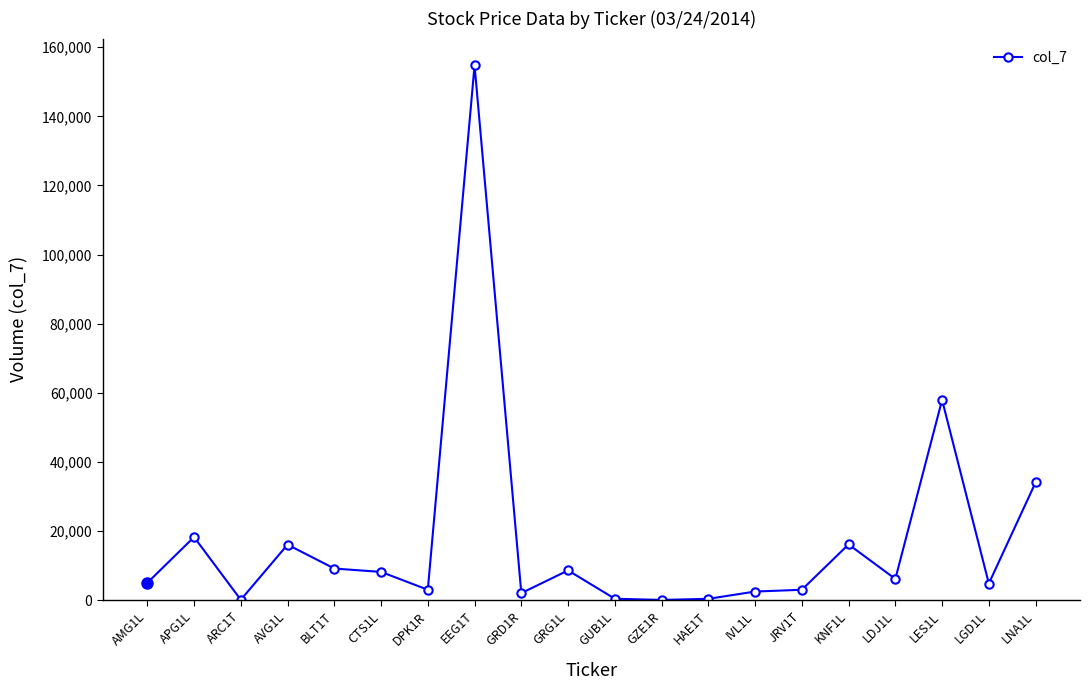

Is this an area chart (filled region under the line)?

No